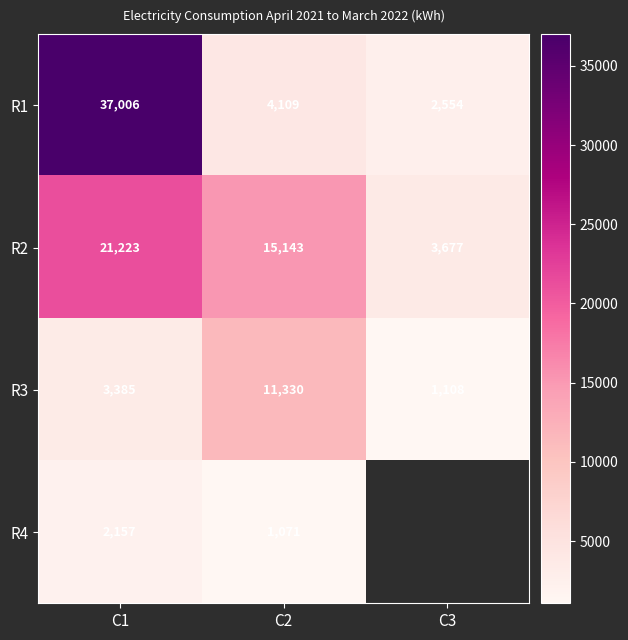

How many R3 values are between 1108 and 11330?

3